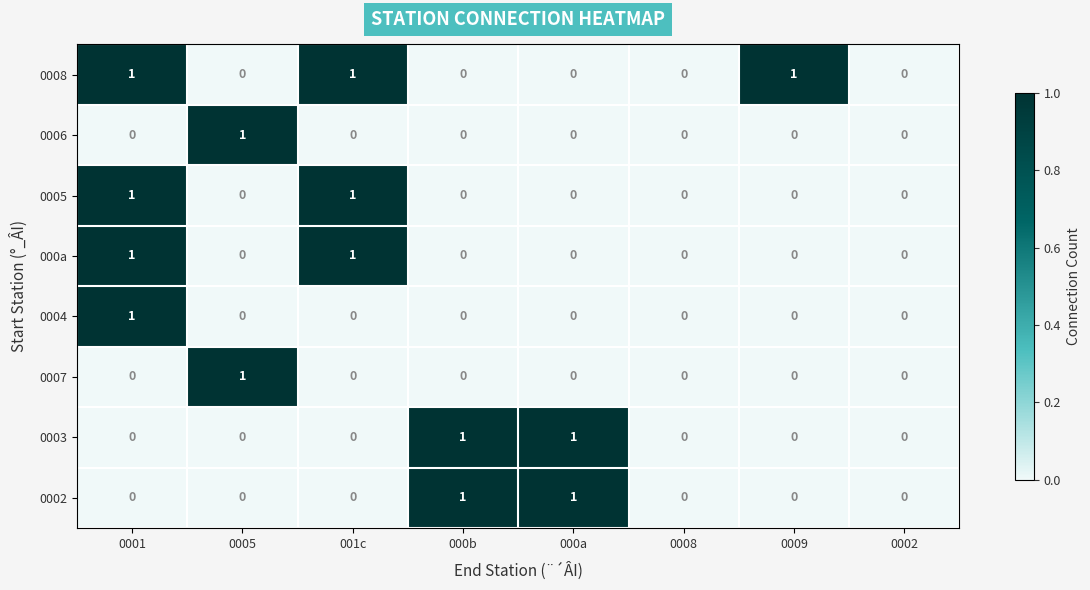

Which series has the largest total across all categories?

0008